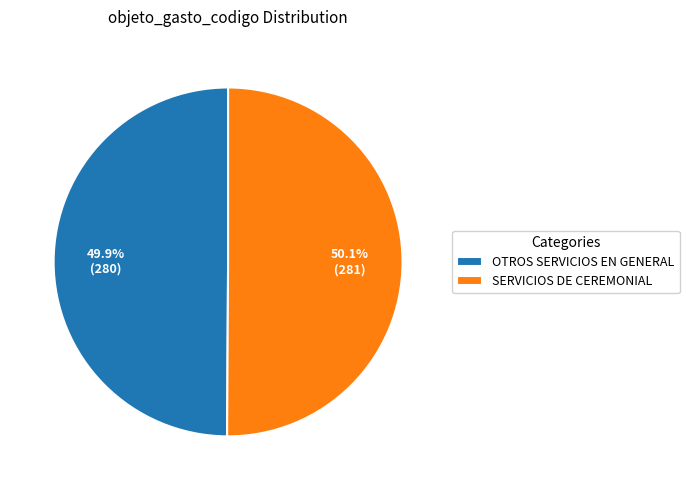

Is there any slice that represents more than half of the pie?

Yes